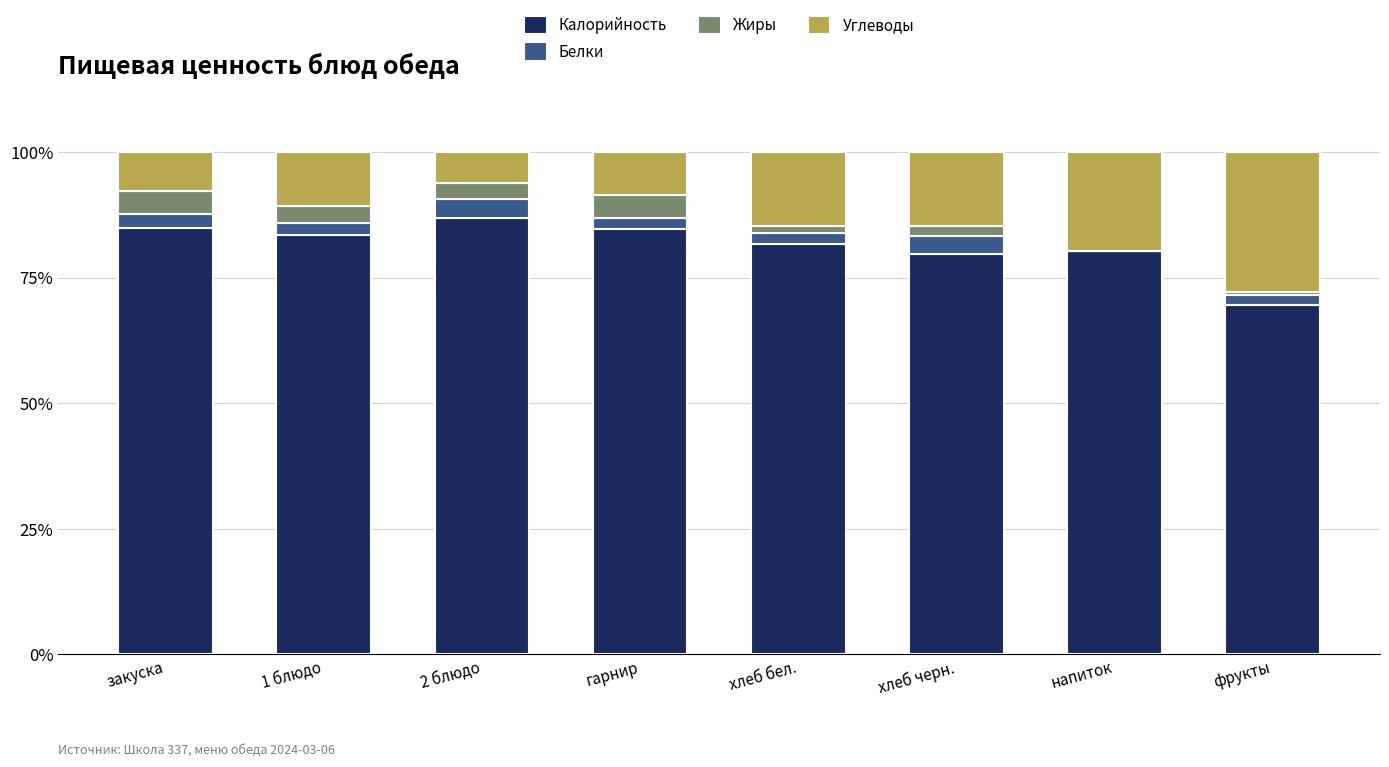

What is the highest value of the Калорийность series?

86.8